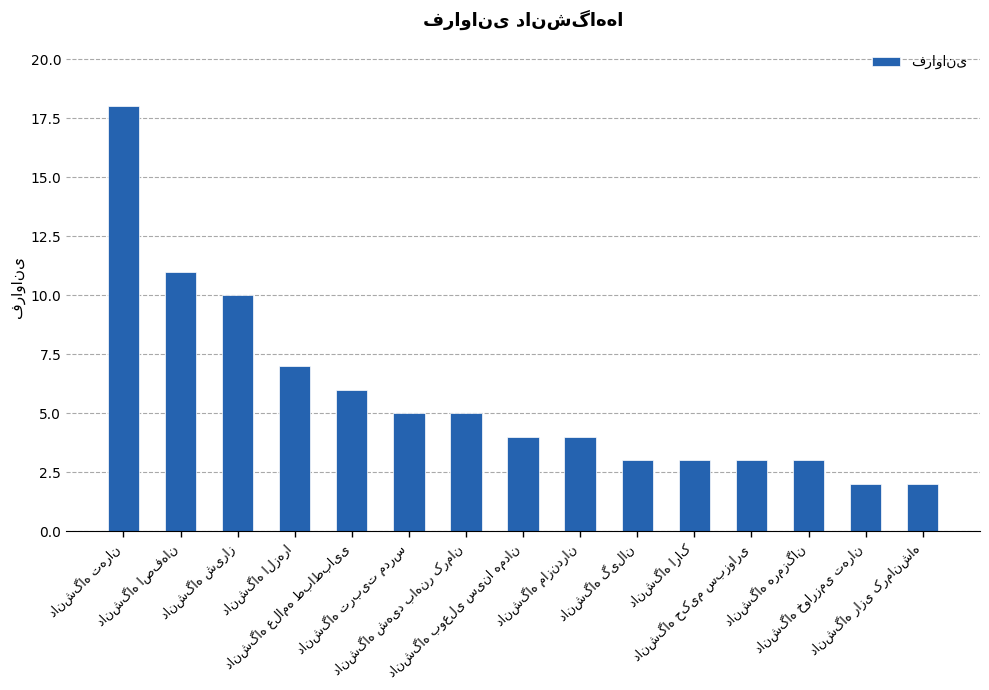

Reading right to left, what are all the values shown in this chart?

2	2	3	3	3	3	4	4	5	5	6	7	10	11	18